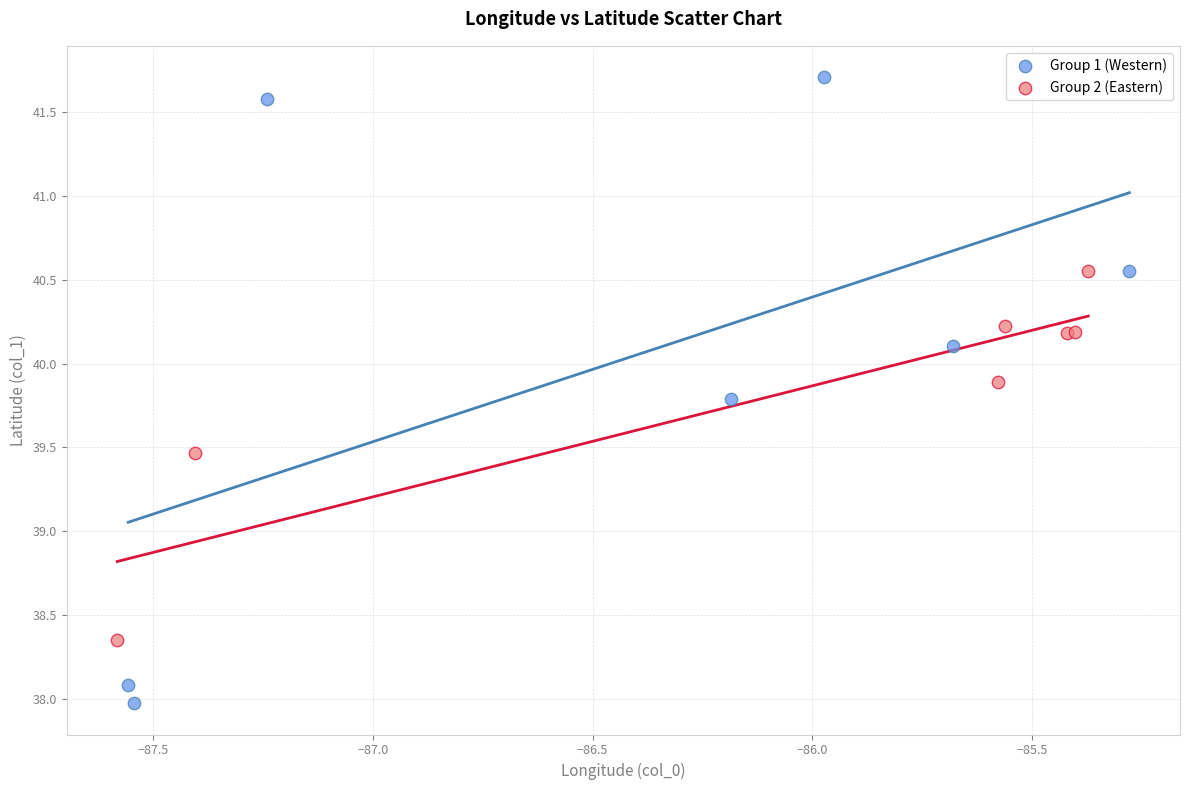

Which series reaches the maximum Y coordinate?

Group 1 (Western)